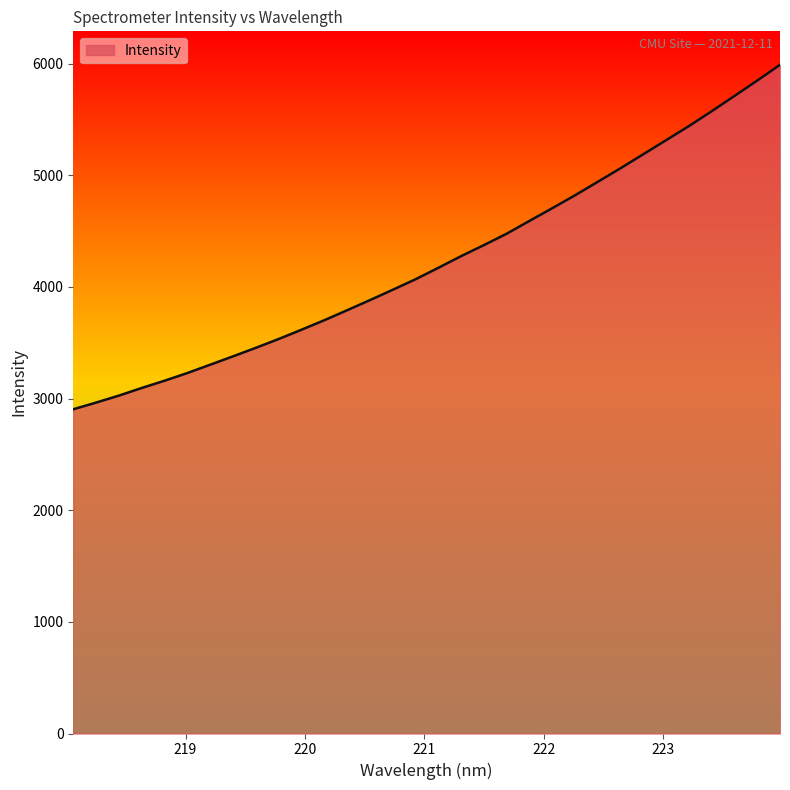

What is the maximum value shown in the chart?

5989.4